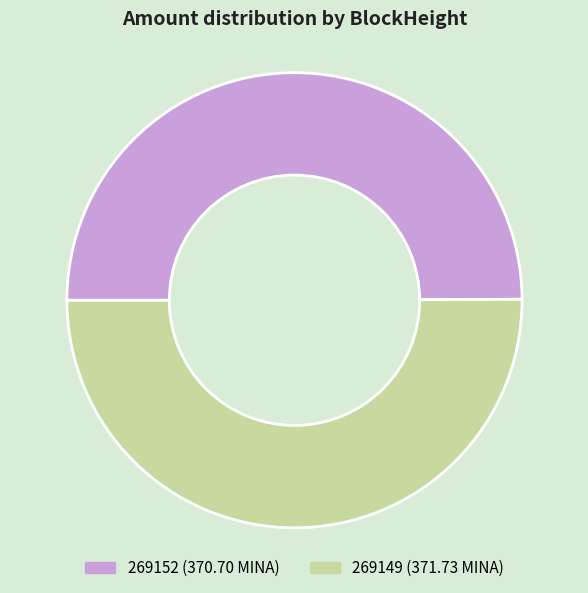

Do 269149 and 269152 together represent more than half of the pie?

Yes